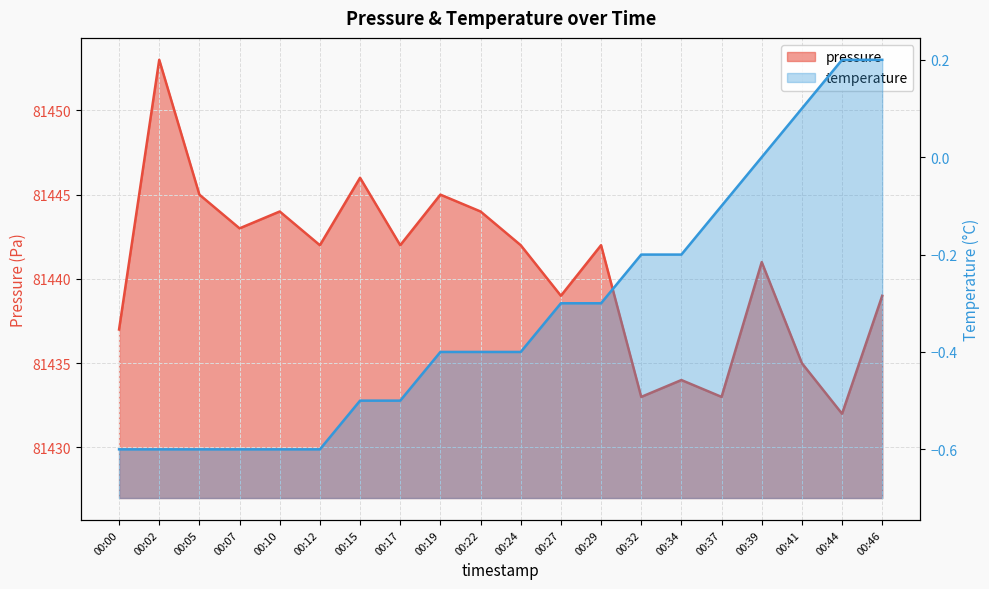

Approximately how many times larger is the value at 00:00 compared to 00:15?

1.0